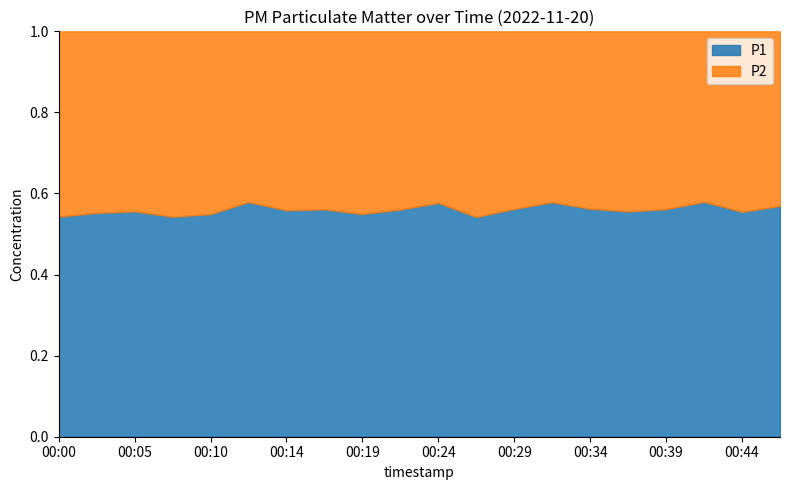

Reading left to right, transcribe all the data shown in this chart.

P1: 00:00=10.7	00:02=11.1	00:05=10.8	00:07=12.5	00:10=11.7	00:12=14.1	00:14=12.0	00:17=12.3	00:19=11.9	00:22=13.1	00:24=11.9	00:27=10.9	00:29=11.9	00:32=13.6	00:34=13.8	00:36=11.2	00:39=12.8	00:41=12.5	00:44=11.0	00:46=12.0
P2: 00:00=9.0	00:02=9.0	00:05=8.6	00:07=10.5	00:10=9.6	00:12=10.2	00:14=9.5	00:17=9.6	00:19=9.7	00:22=10.3	00:24=8.7	00:27=9.2	00:29=9.3	00:32=9.9	00:34=10.7	00:36=9.0	00:39=10.0	00:41=9.1	00:44=8.8	00:46=9.1